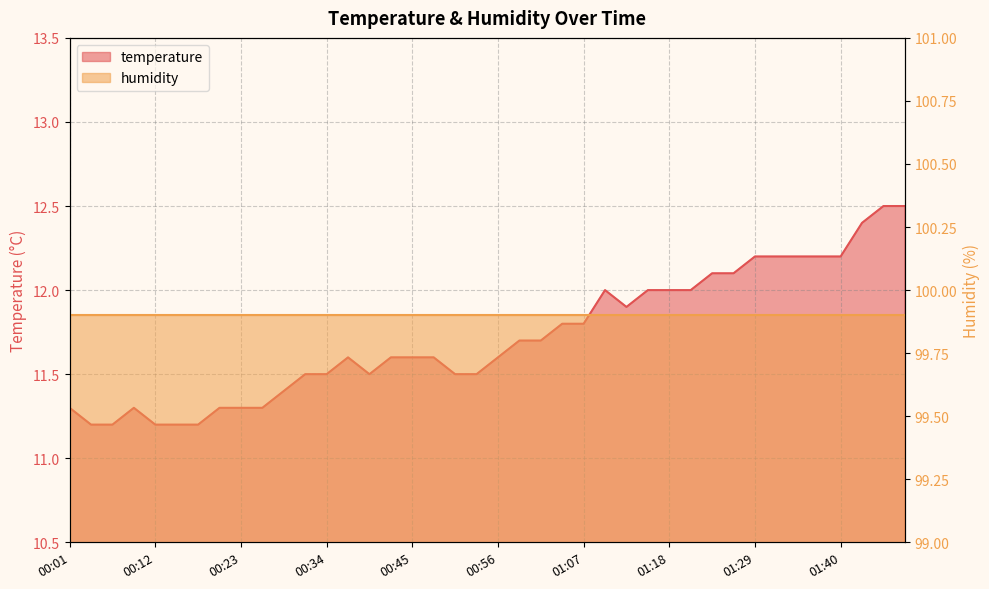

Count the number of categories in the chart.

40